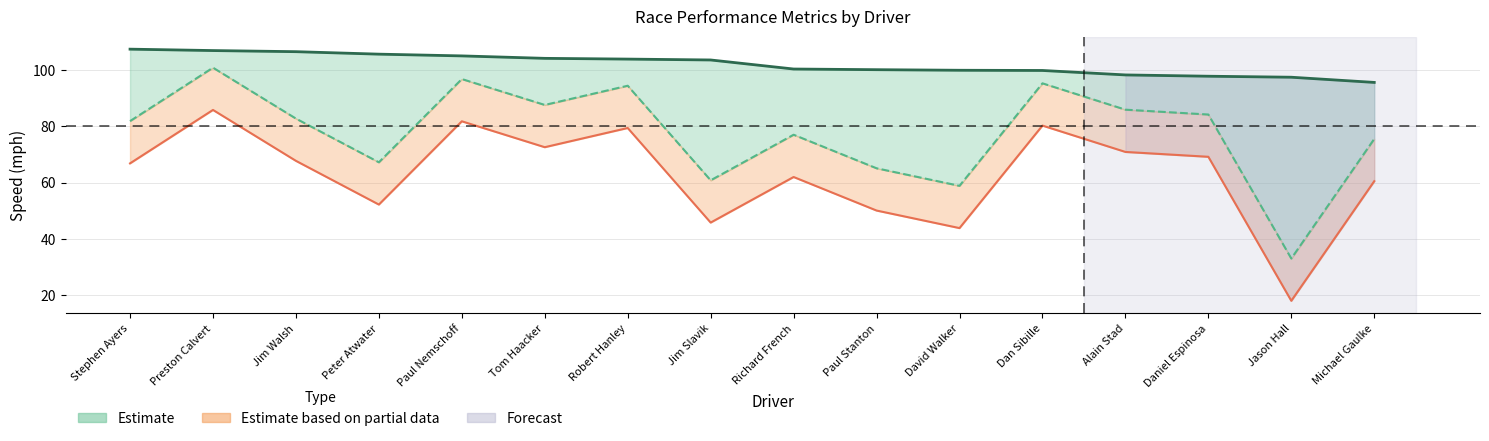

What is the lowest value of the Lower Bound Speed series?

18.0